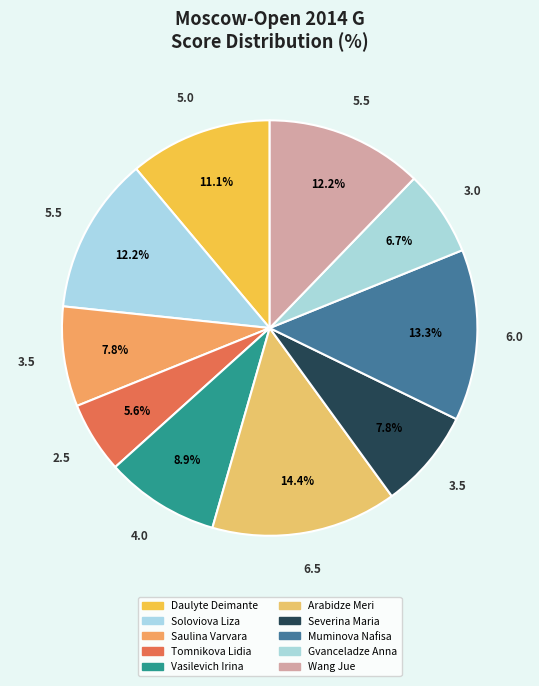

True or false: Muminova Nafisa accounts for 13% of the total.

True